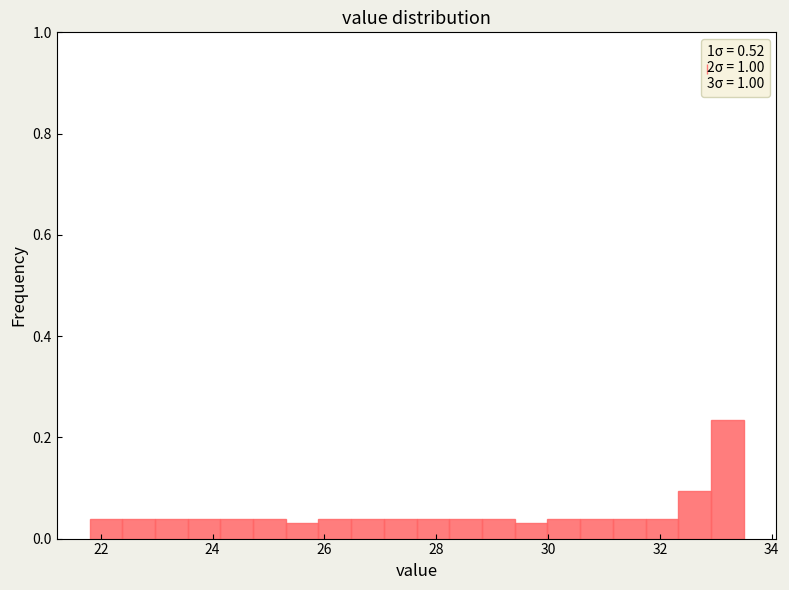

Around what value on the x-axis is the tallest bar? Give the approximate position of its centre, as read against the axis.

33.2